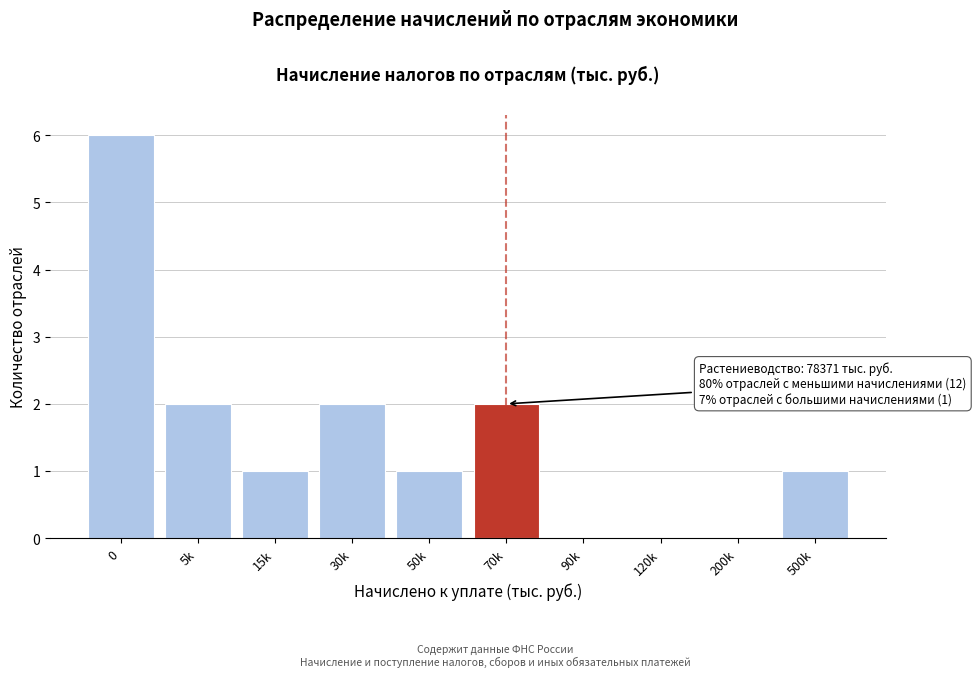

Reading right to left, what are all the values shown in this chart?

500k=1	200k=0	120k=0	90k=0	70k=2	50k=1	30k=2	15k=1	5k=2	0=6